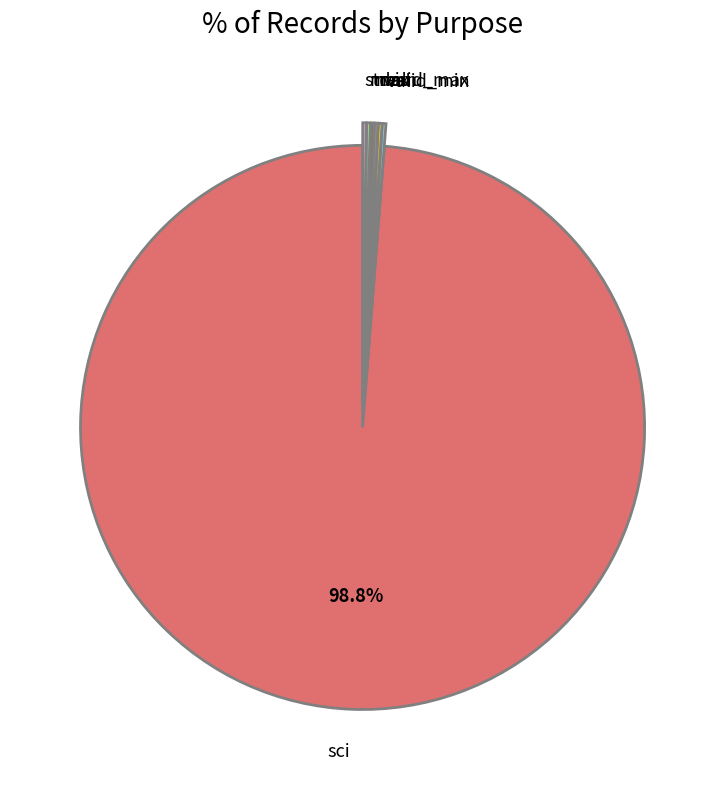

Which slice is the largest?

sci